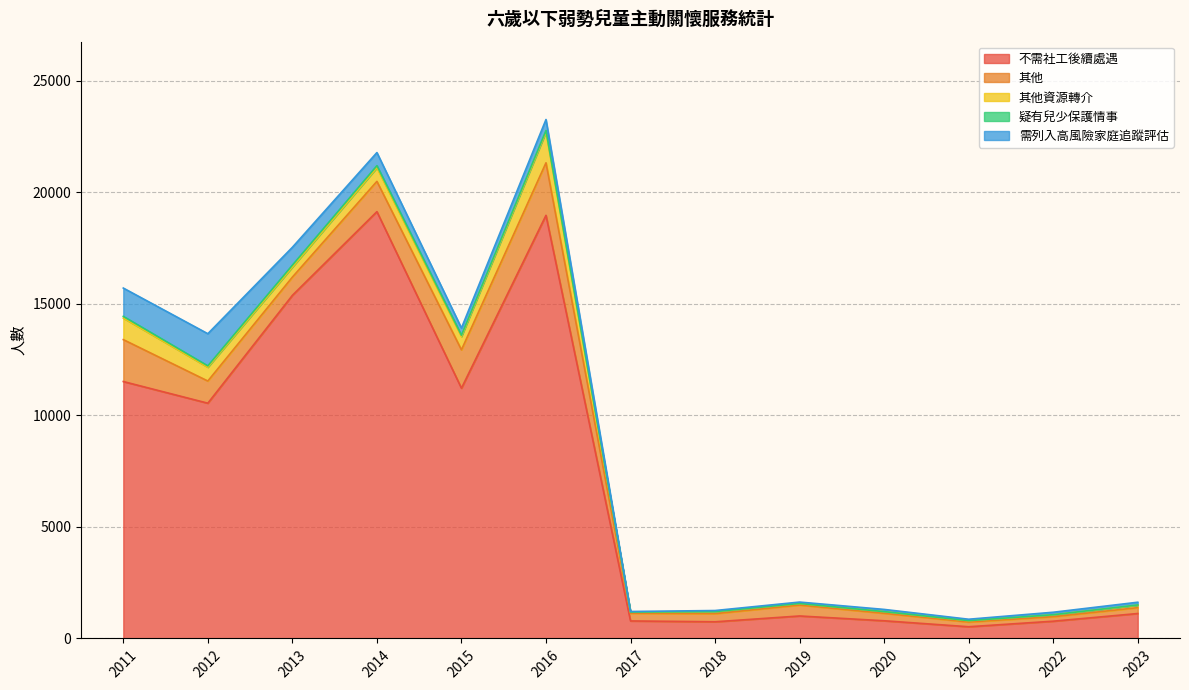

True or false: 其他資源轉介 has more than 2 interior local peaks.

True